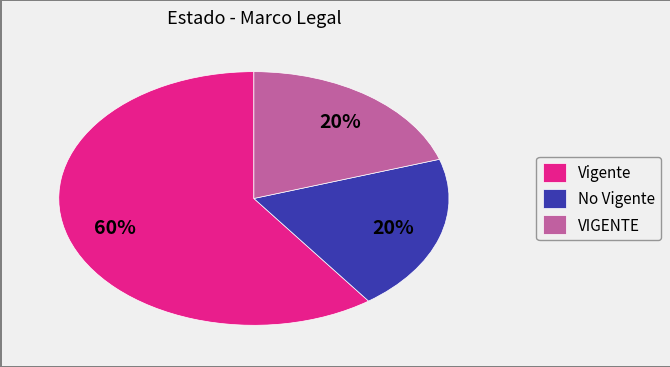

Do No Vigente and VIGENTE together represent more than half of the pie?

No